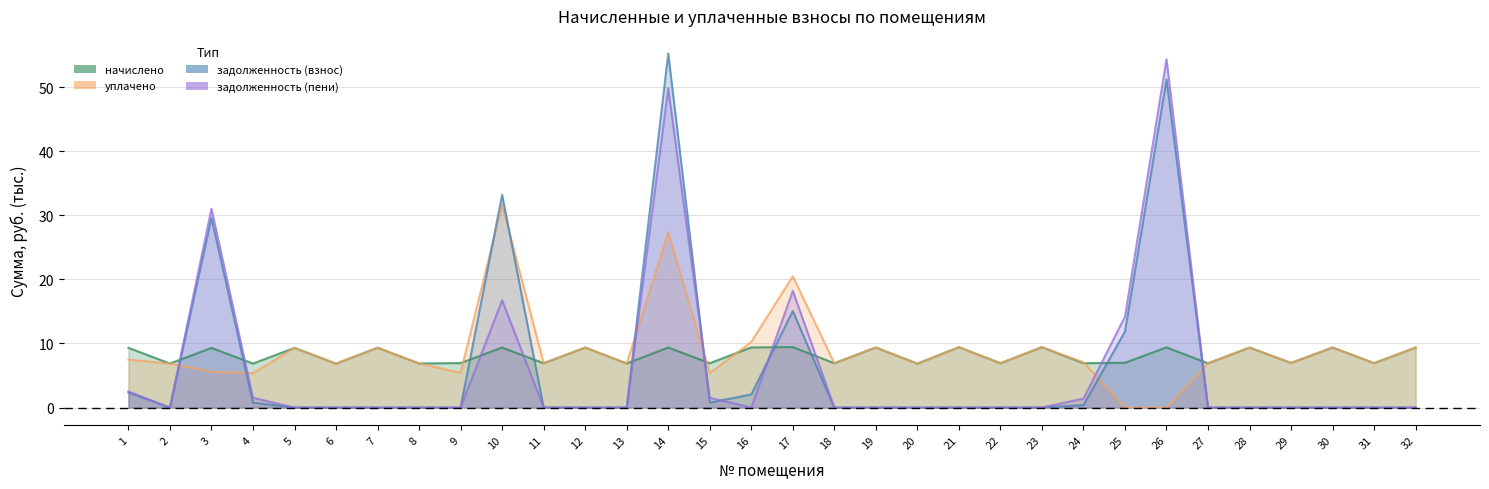

Is the value of задолженность (пени) at 6 greater than the value of начислено at 4?

No